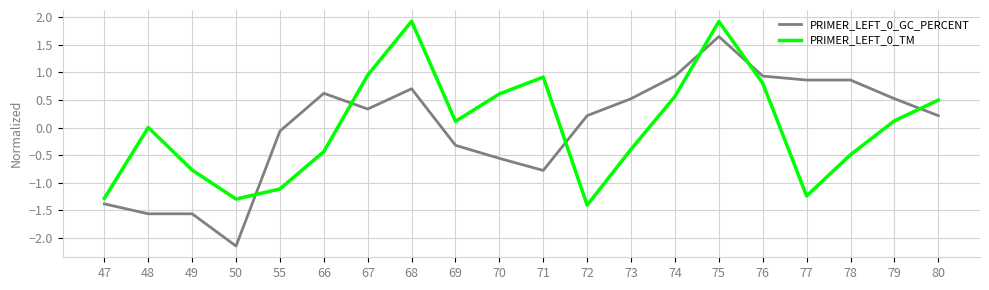

What is the spread (max minus min) of values at 75?

0.3